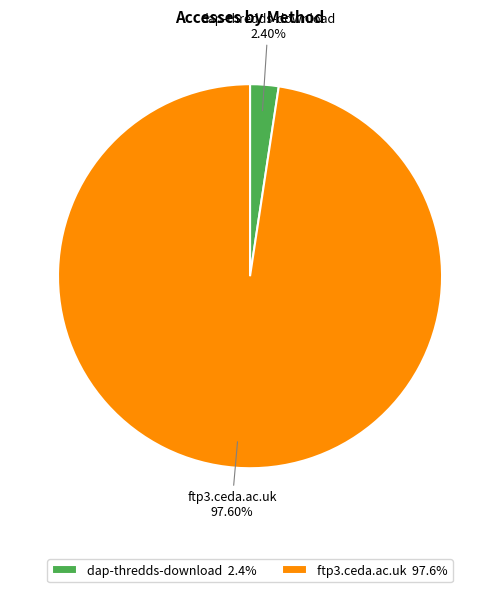

What percentage do ftp3.ceda.ac.uk and dap-thredds-download together represent?

100.0%